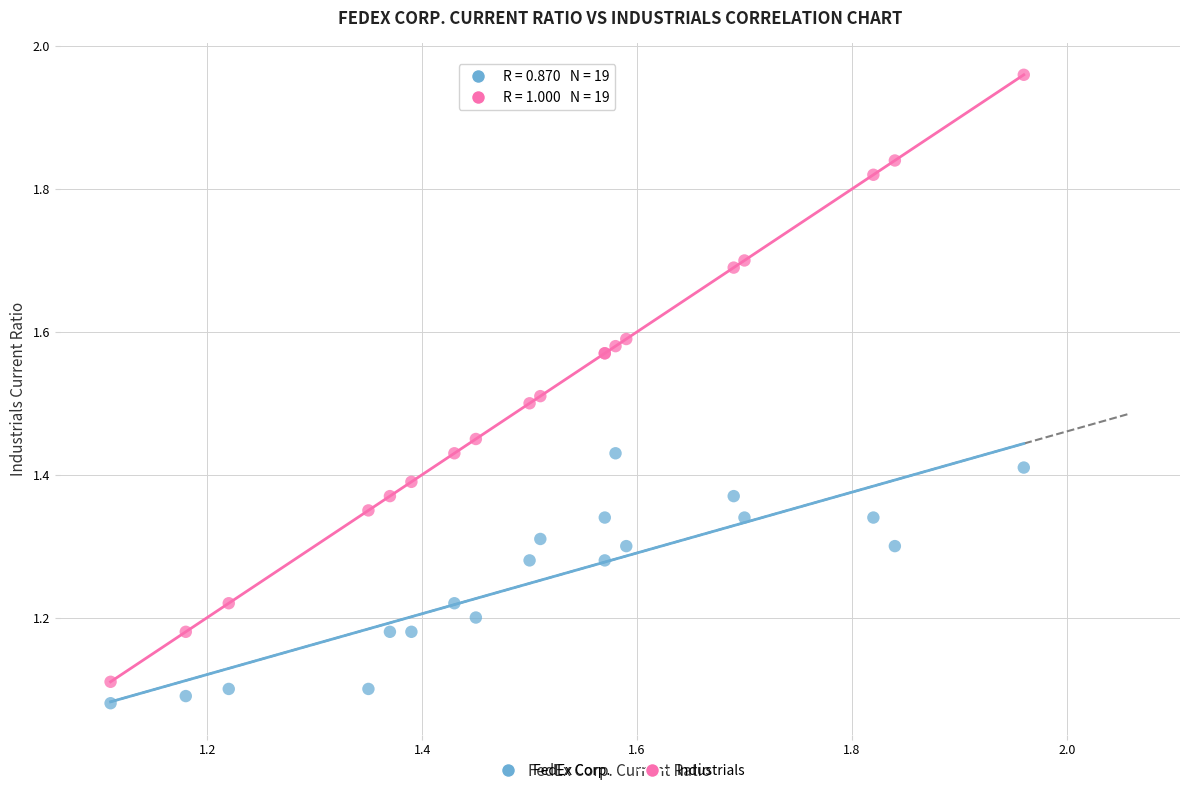

Which series reaches the maximum Y coordinate?

Industrials